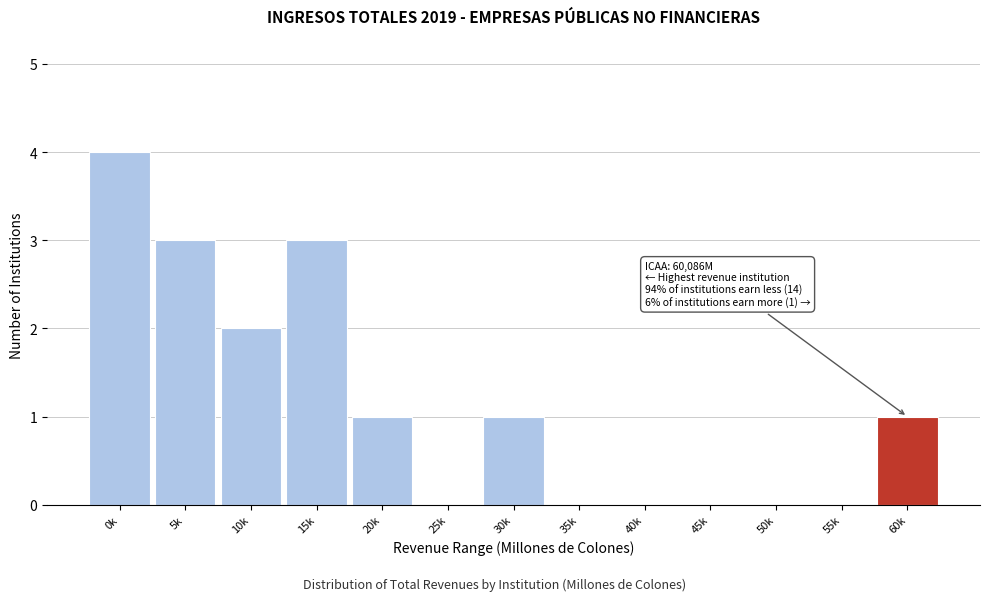

Reading right to left, transcribe all the data shown in this chart.

60k=1	55k=0	50k=0	45k=0	40k=0	35k=0	30k=1	25k=0	20k=1	15k=3	10k=2	5k=3	0k=4